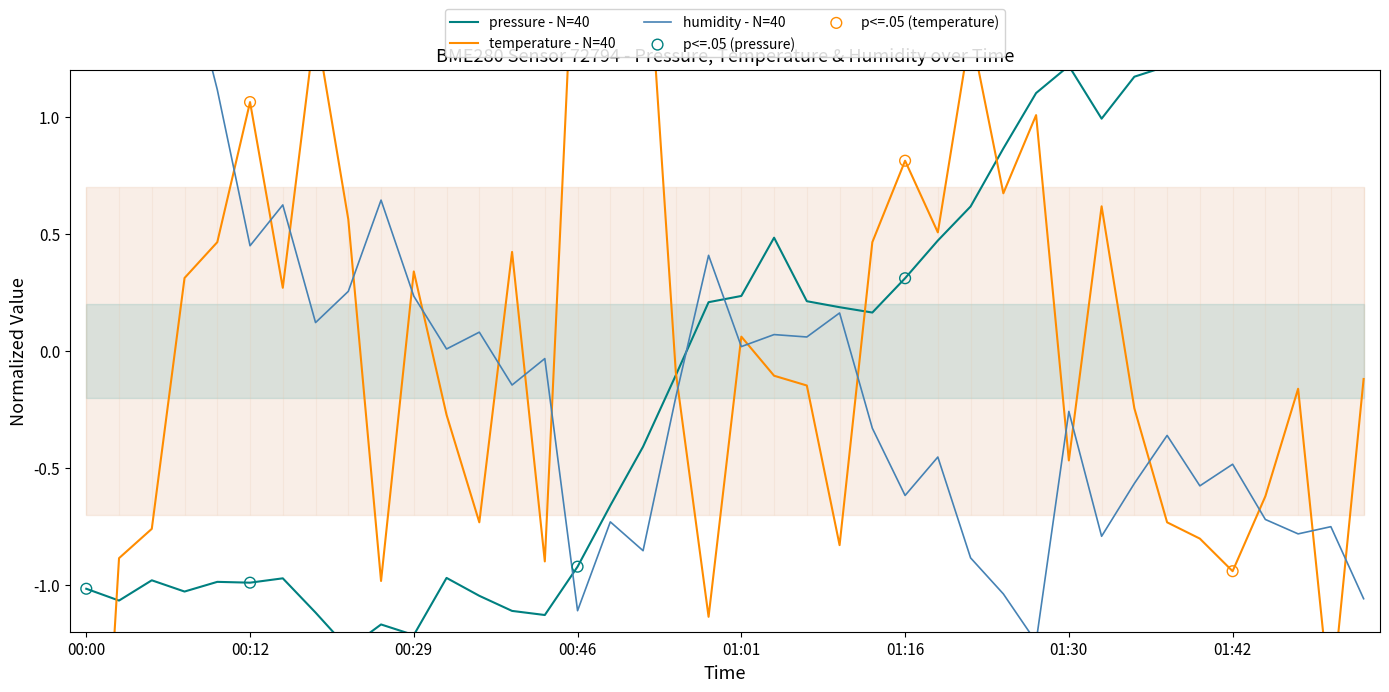

At which category is the sum across all series the highest?

27